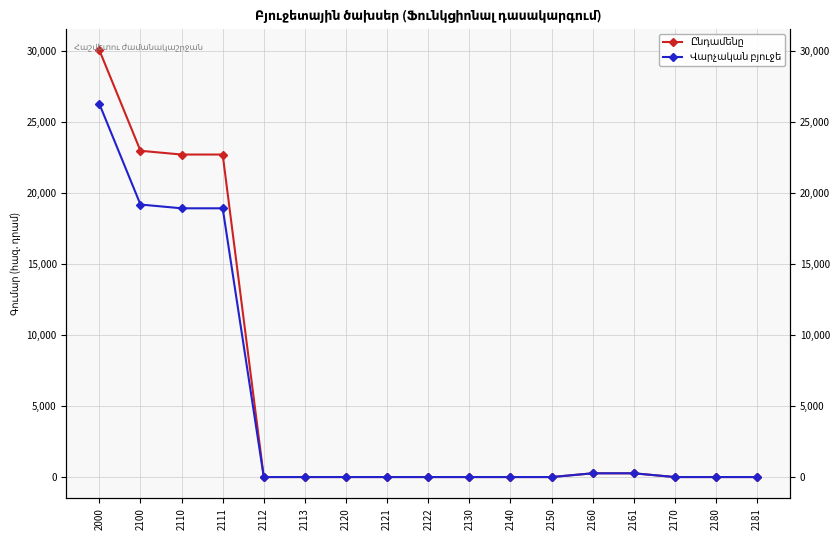

What is the difference between the maximum and minimum values in the Ընդամենը series?

30057.9